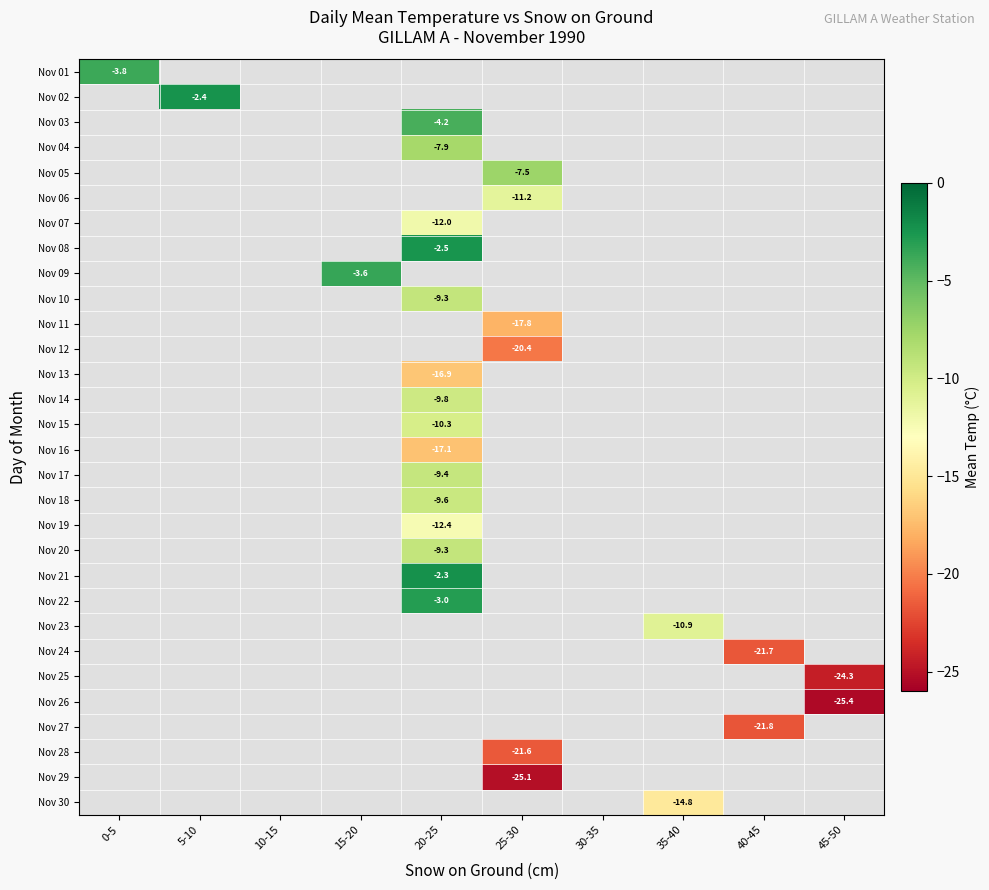

Is it true that Nov 06 equals -11.2 at 25-30?

True